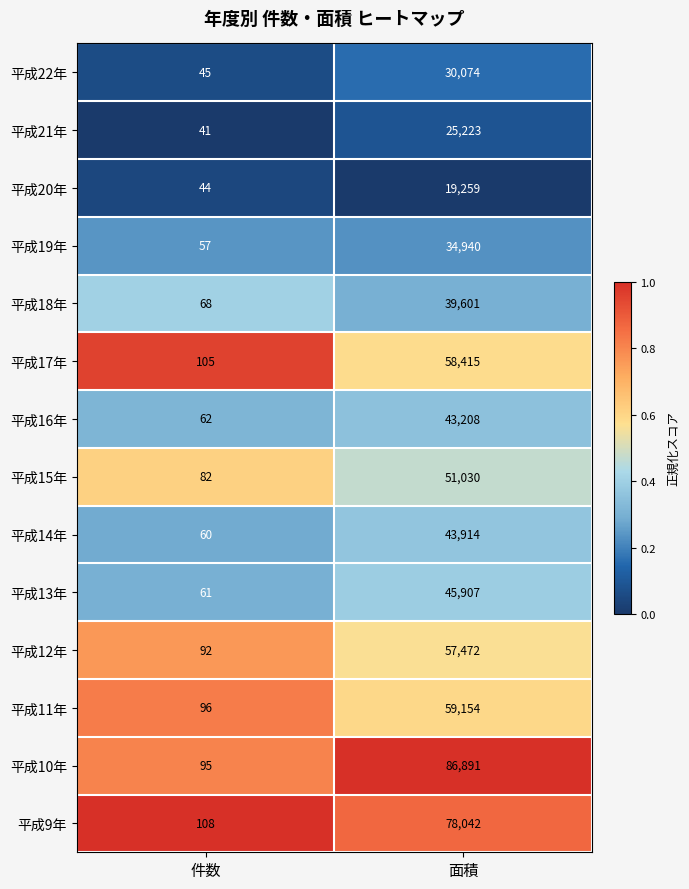

Which series changed the most between 件数 and 面積?

平成10年